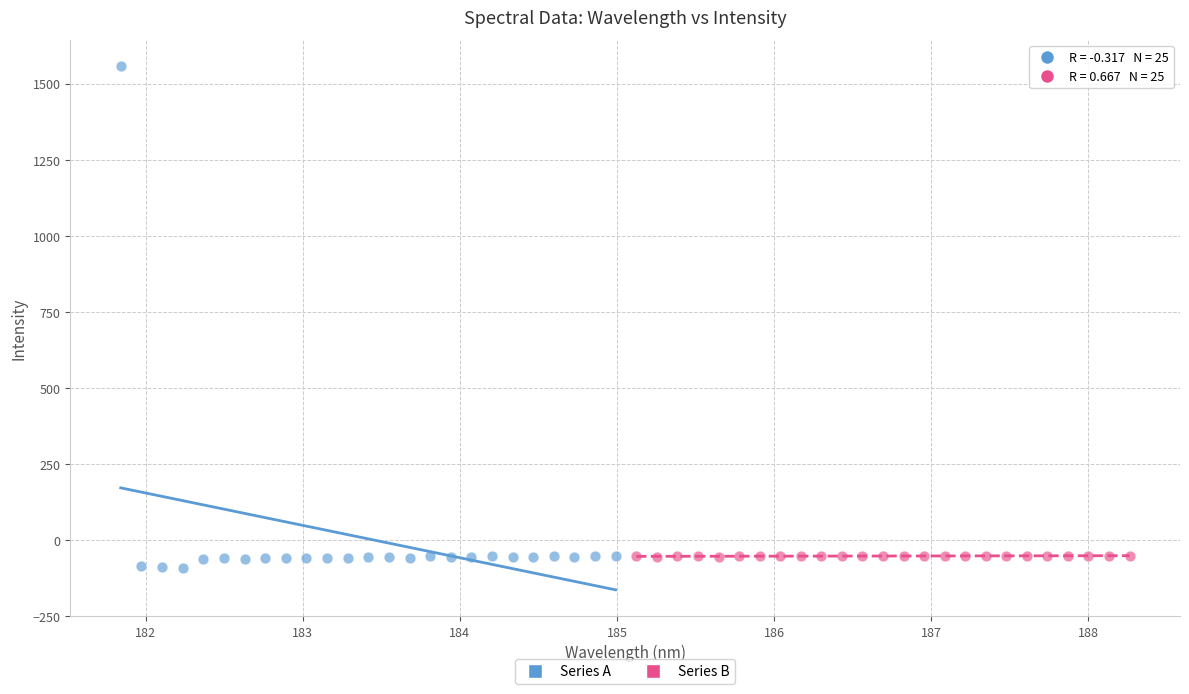

What are all the series names shown in the legend?

Series A, Series B